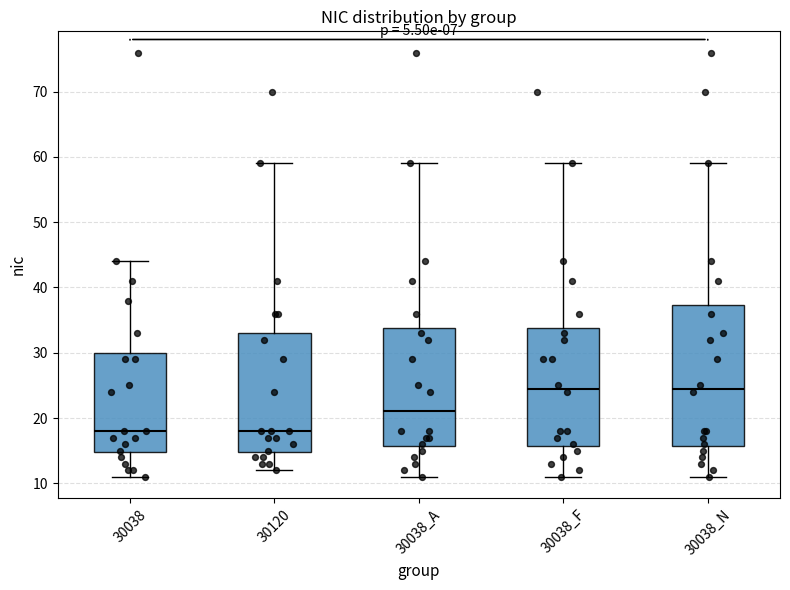

Which box is the tallest, from its lower edge to its upper edge?

30038_N